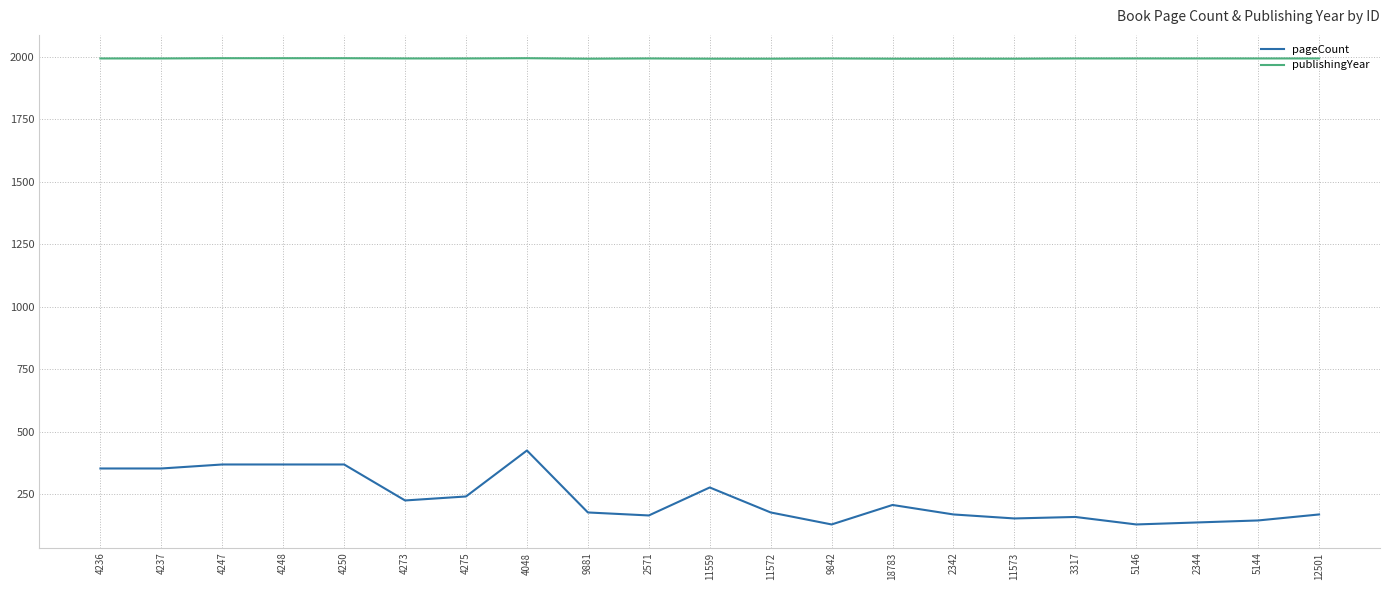

Which category has the highest value in the pageCount series?

4048